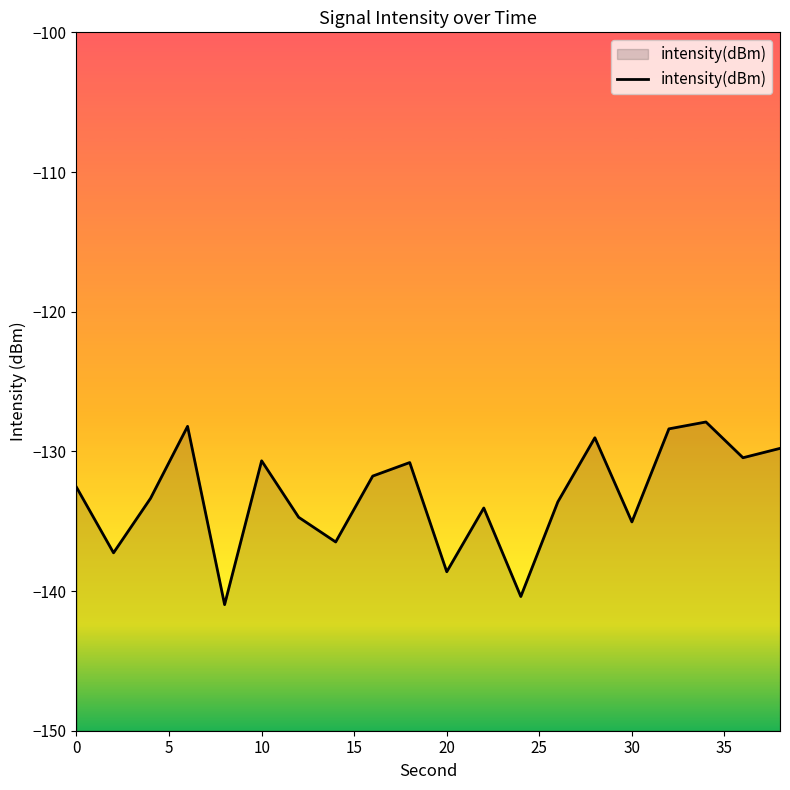

How many values are below -132?

11